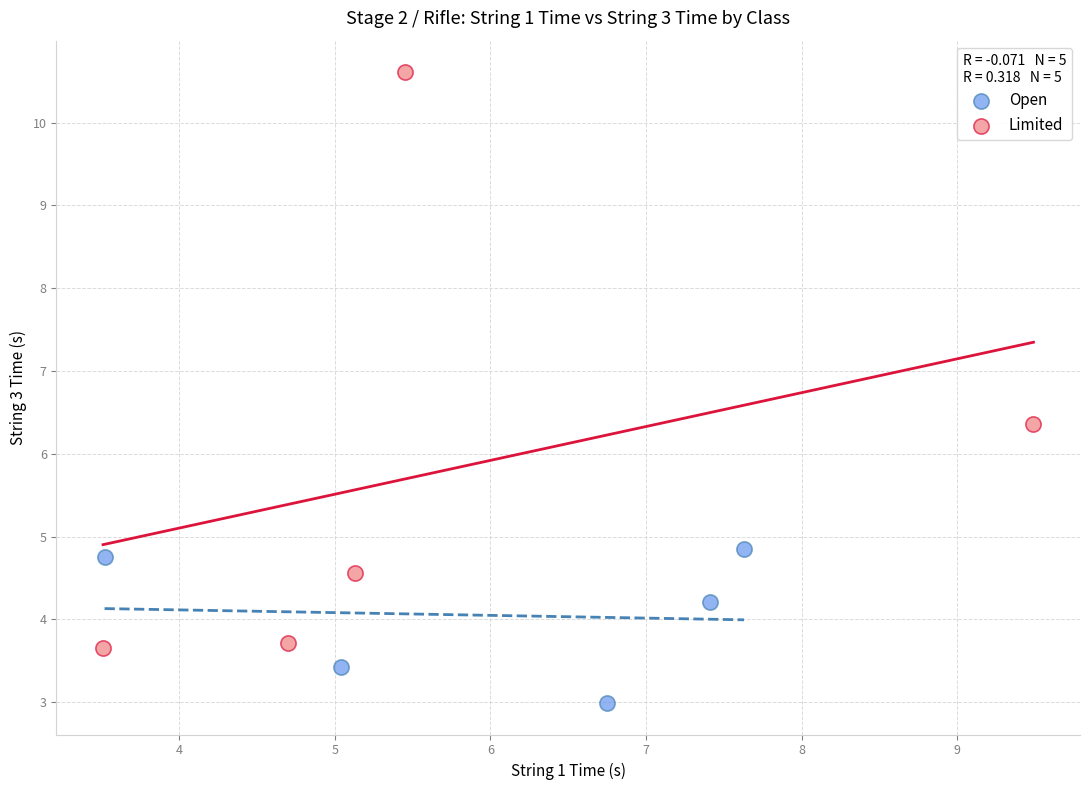

Which series contains the lowest Y value?

Open